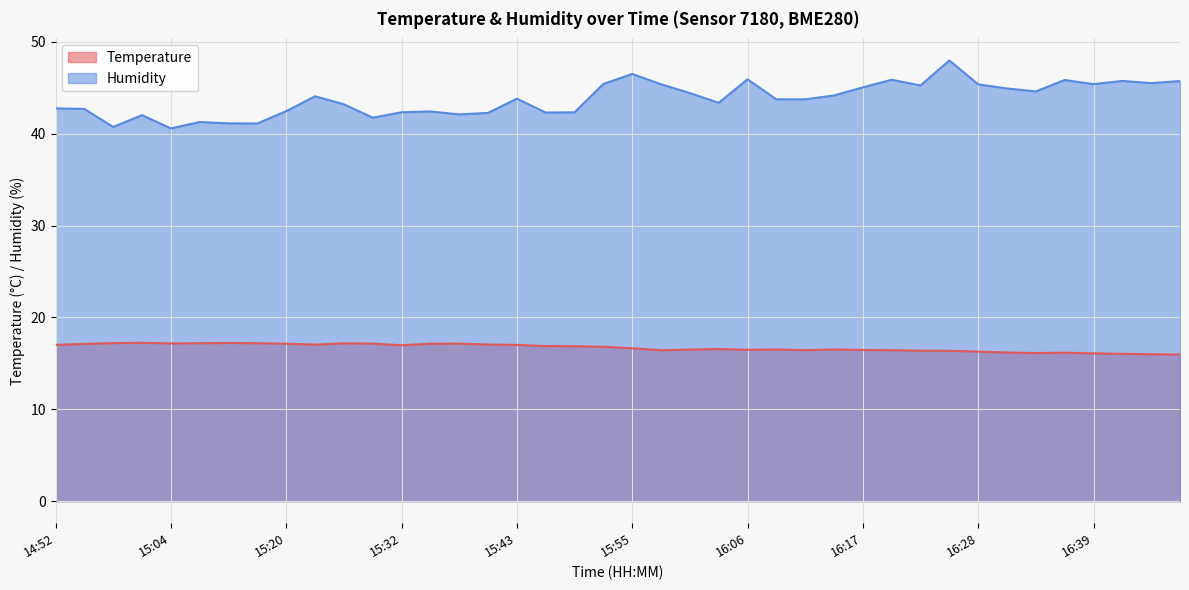

What is the difference between the humidity values at 15:28 and 16:14?

2.4